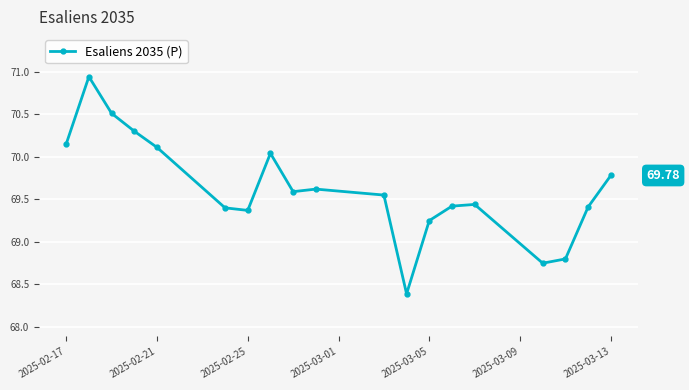

Count the number of categories in the chart.

19